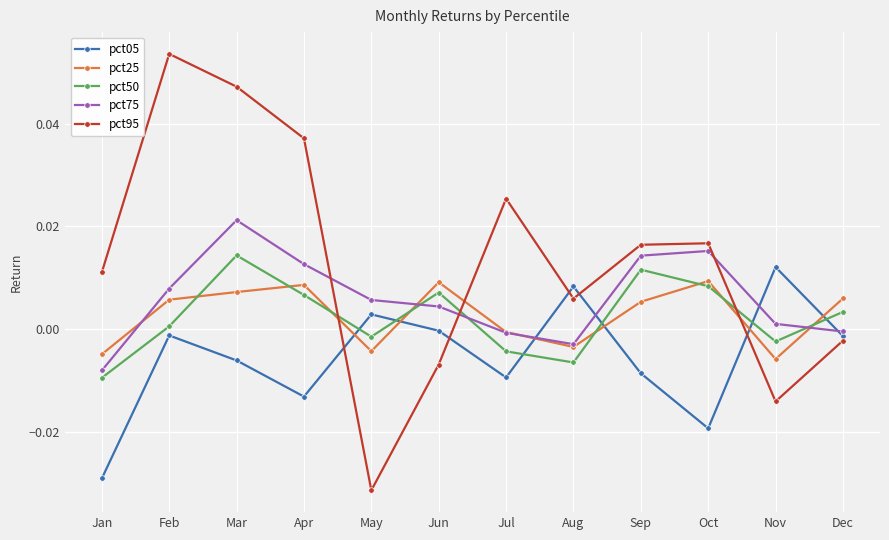

How many intersections are there between pct75 and pct05?

4